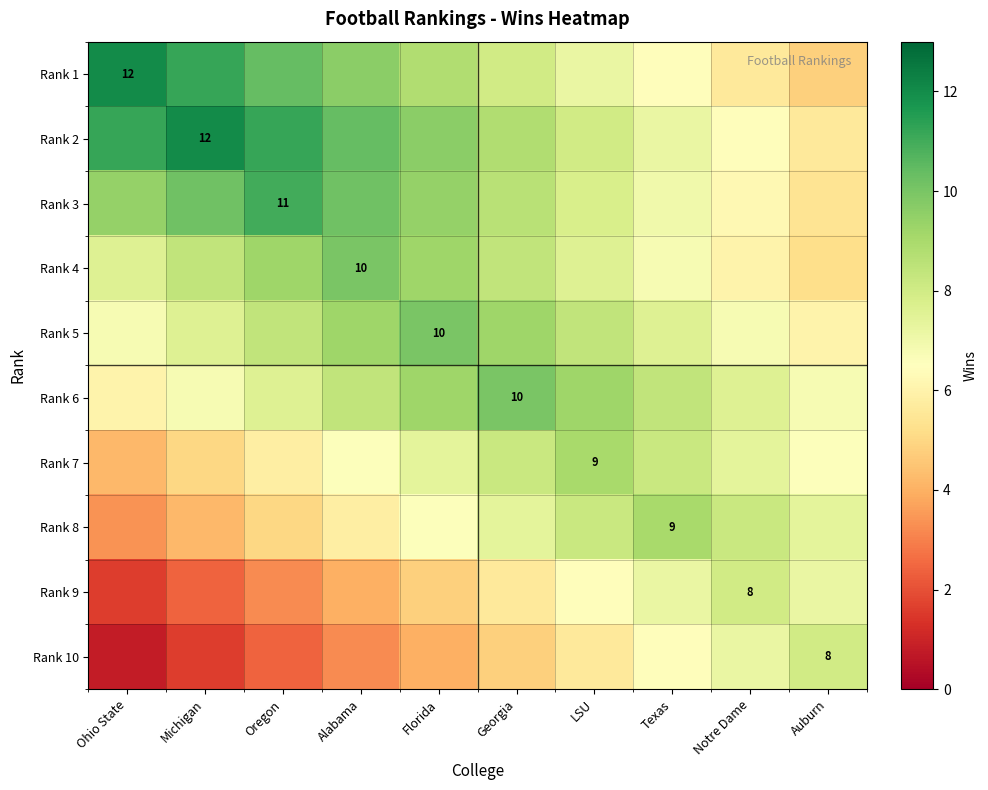

What is the difference between the Rank 6 values at Michigan and Notre Dame?

0.8